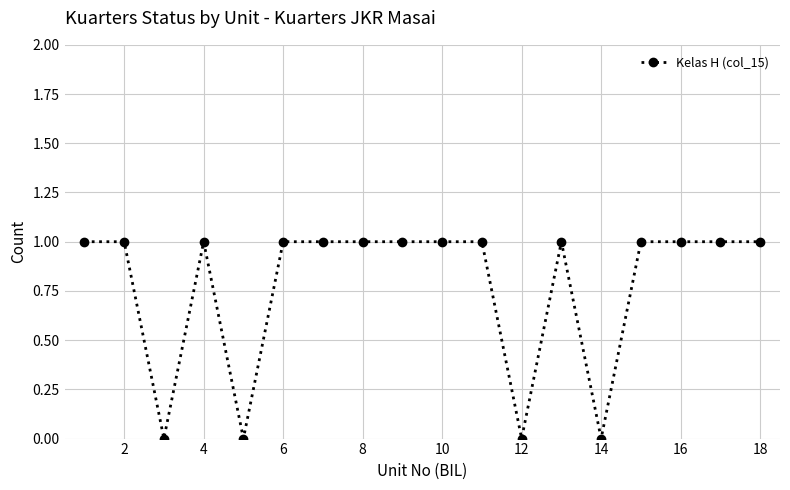

True or false: there are more than 1 points higher than both neighbors.

True